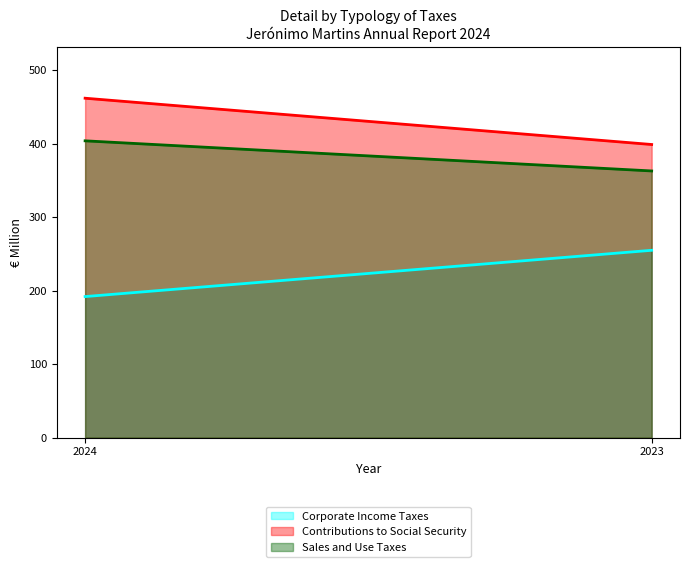

What are all the series names shown in the legend?

Corporate Income Taxes, Contributions to Social Security, Sales and Use Taxes